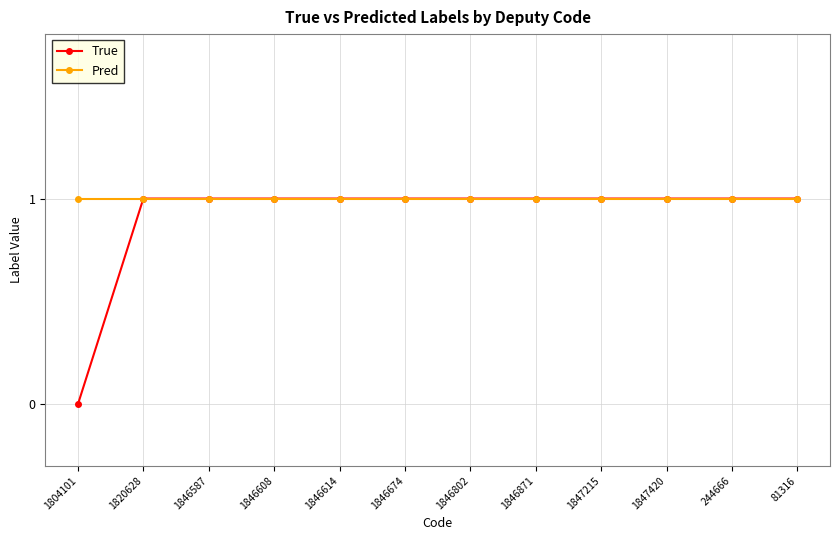

What is the label of the 11th point from the right?

1820628